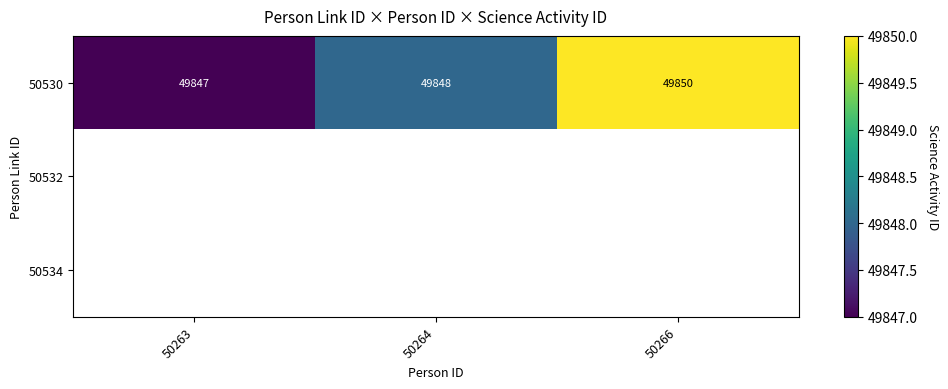

How many data points does each series have?

3